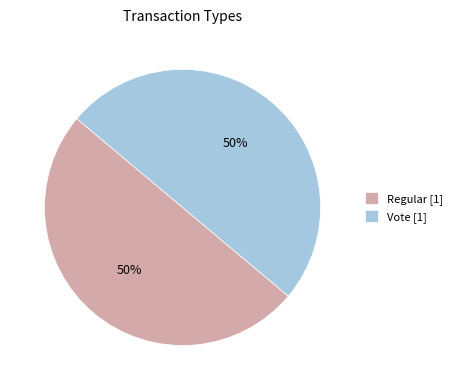

To the nearest percent, what is the average slice percentage?

50%